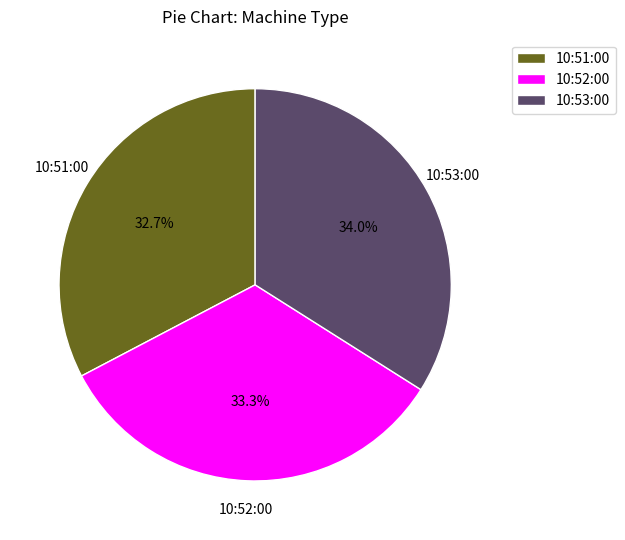

How much of the chart is everything except 10:53:00?

66.0%